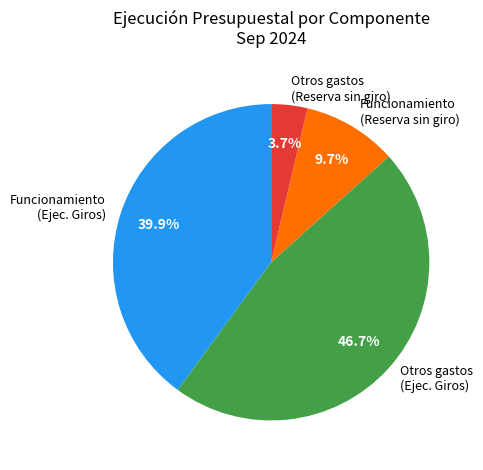

Rank the categories by value from highest to lowest.

Otros gastos (Ejec. Giros), Funcionamiento (Ejec. Giros), Funcionamiento (Reserva sin giro), Otros gastos (Reserva sin giro)